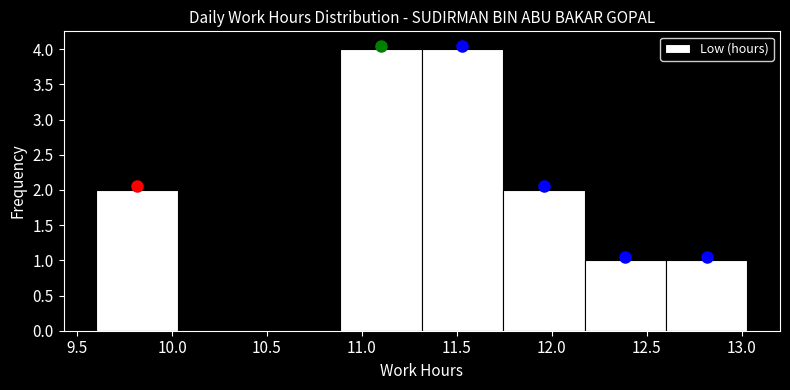

How tall is the bar that spans 11.75 to 12.15 on the x-axis? Neither the bar edges nor the heights are printed on the chart, so give them approximately, as read against the axes.

2